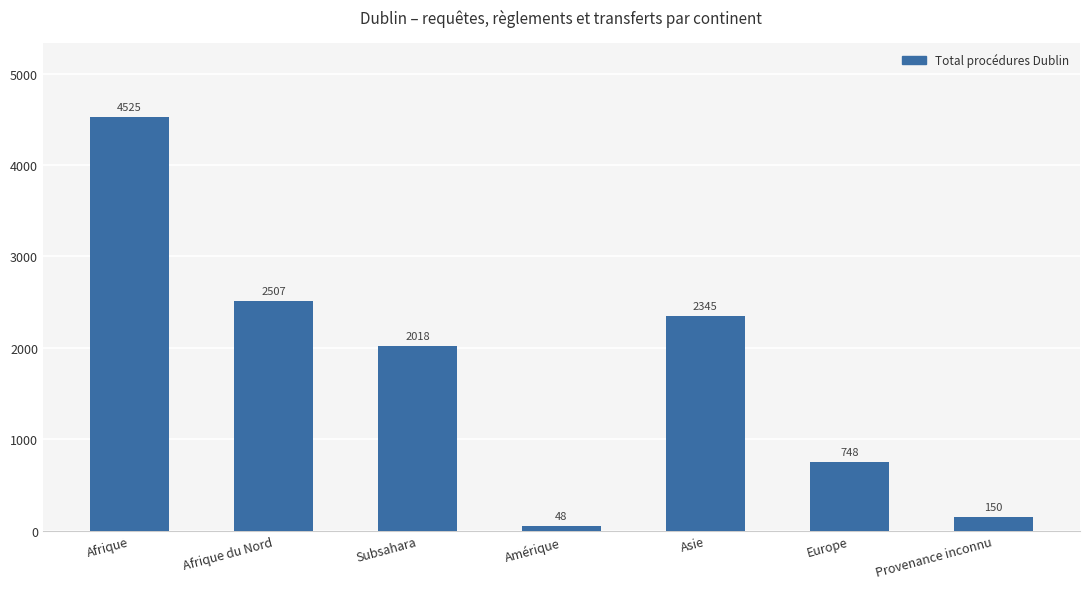

What is the label of the 7th bar from the left?

Provenance inconnu